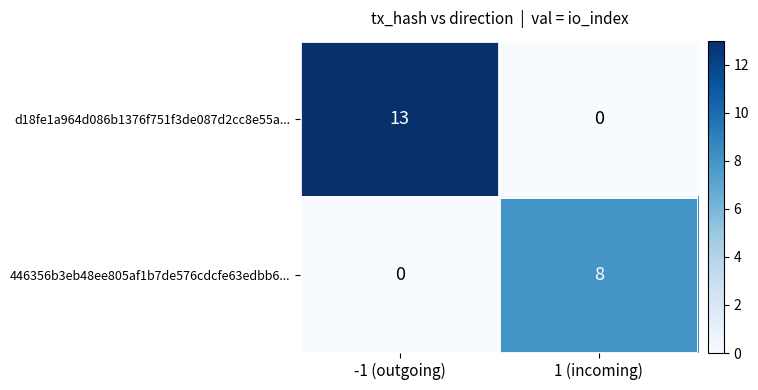

Which series changed the most between -1 (outgoing) and 1 (incoming)?

d18fe1a964d086b1376f751f3de087d2cc8e55a...